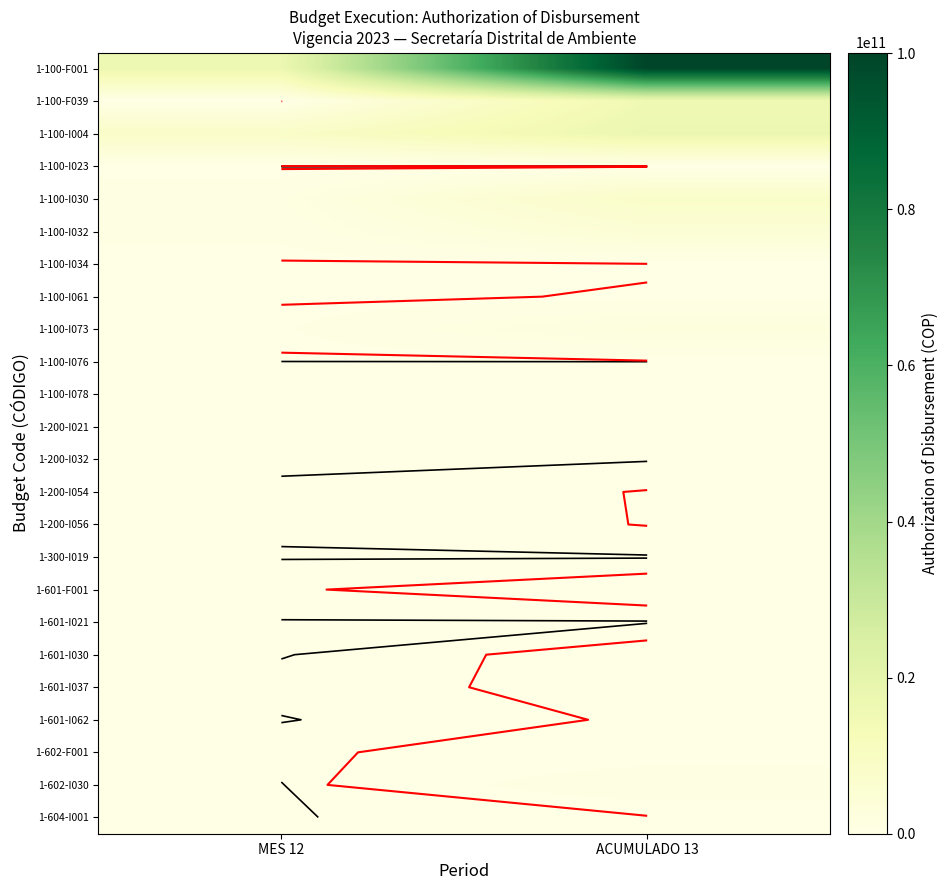

At ACUMULADO 13, list the series in order from largest to smallest.

1-100-F001, 1-100-I004, 1-100-F039, 1-100-I030, 1-100-I032, 1-100-I073, 1-602-I030, 1-602-F001, 1-601-F001, 1-601-I030, 1-601-I037, 1-100-I061, 1-601-I062, 1-200-I054, 1-200-I056, 1-604-I001, 1-100-I034, 1-100-I076, 1-100-I078, 1-100-I023, 1-200-I021, 1-200-I032, 1-300-I019, 1-601-I021